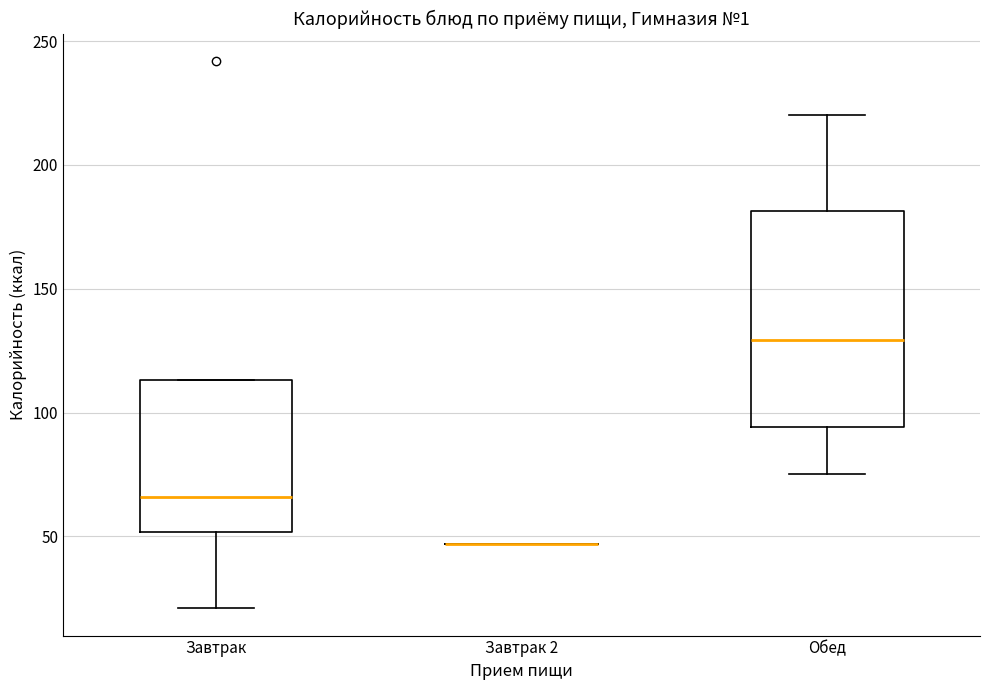

Where does the upper whisker of the box for Обед end on the y-axis? The values are not printed on the chart, so give them approximately, as read against the axis.

220